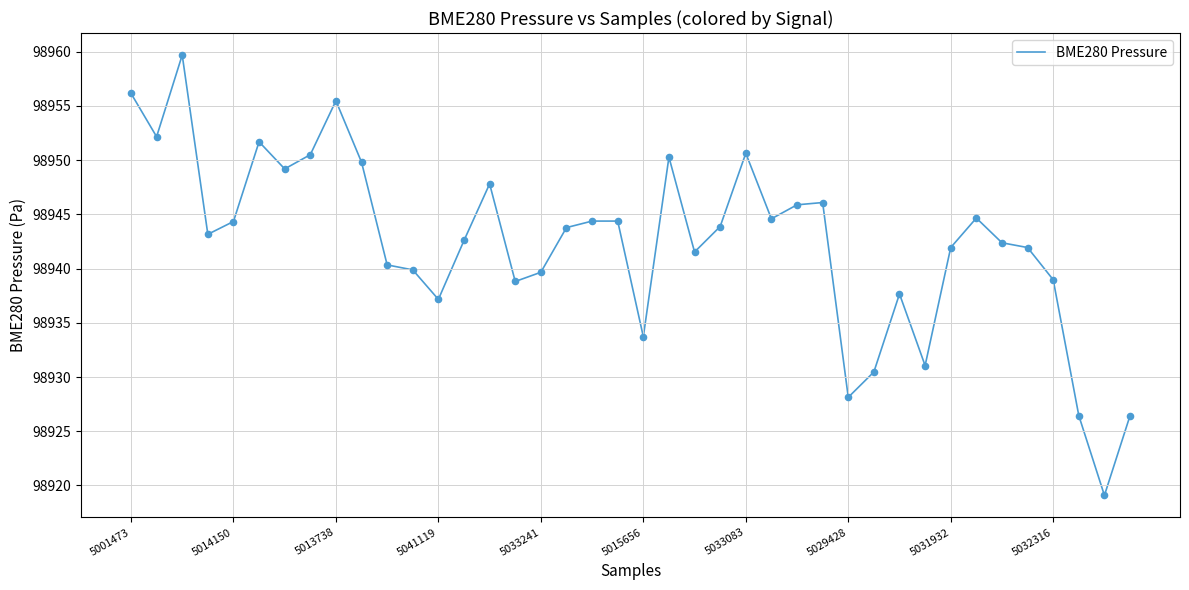

What is the difference between the maximum and minimum values?

40.6